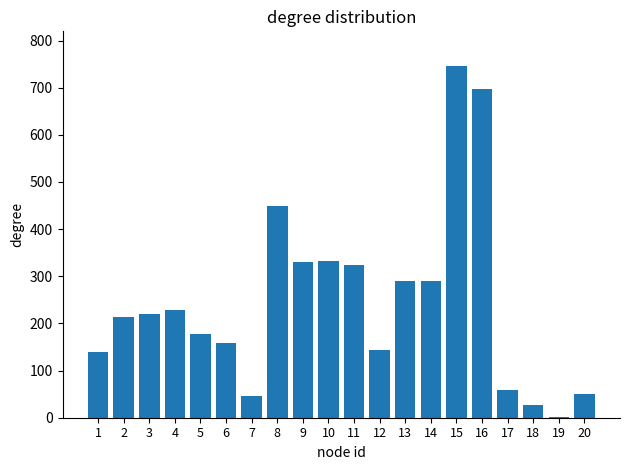

Is it true that the value at 3 is 219?

True